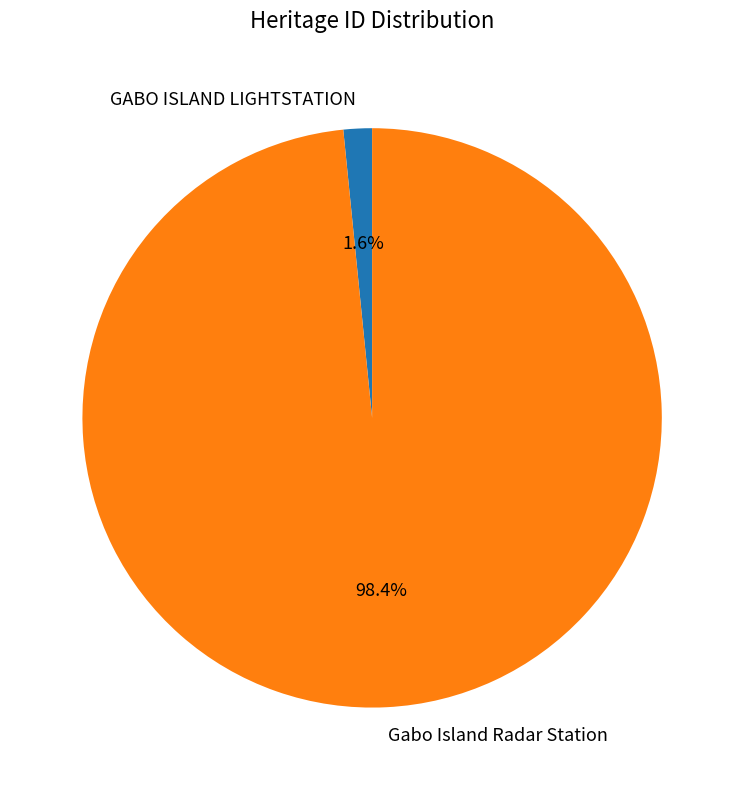

What is the smallest slice in the pie chart?

GABO ISLAND LIGHTSTATION